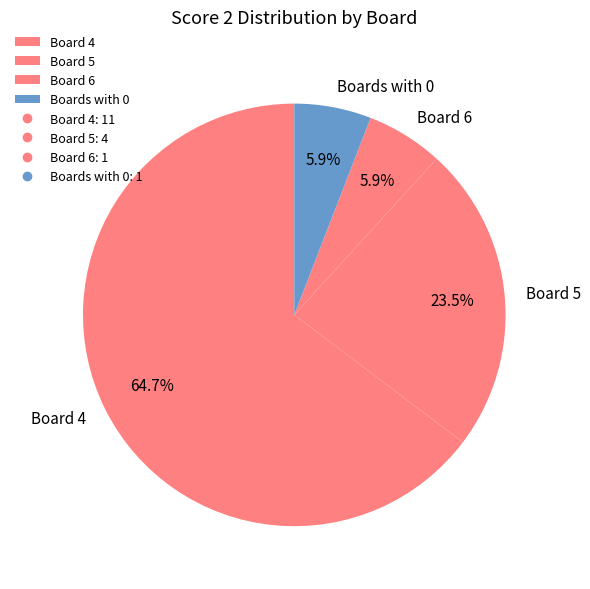

What percentage do Board 6 and Board 5 together represent?

29.4%